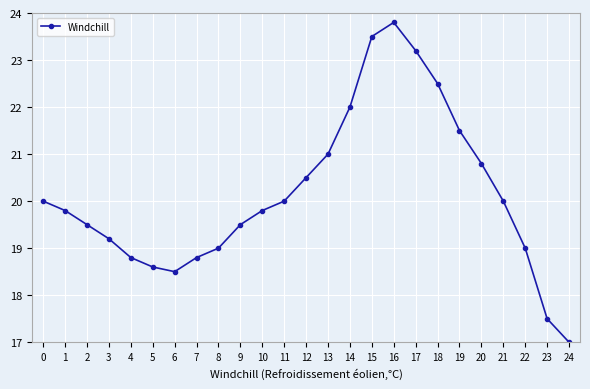

Reading left to right, transcribe all the data shown in this chart.

20.0	19.8	19.5	19.2	18.8	18.6	18.5	18.8	19.0	19.5	19.8	20.0	20.5	21.0	22.0	23.5	23.8	23.2	22.5	21.5	20.8	20.0	19.0	17.5	17.0